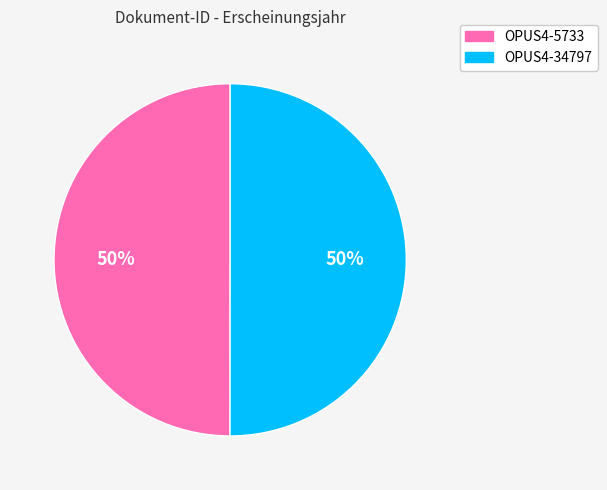

Do OPUS4-5733 and OPUS4-34797 together represent more than half of the pie?

Yes